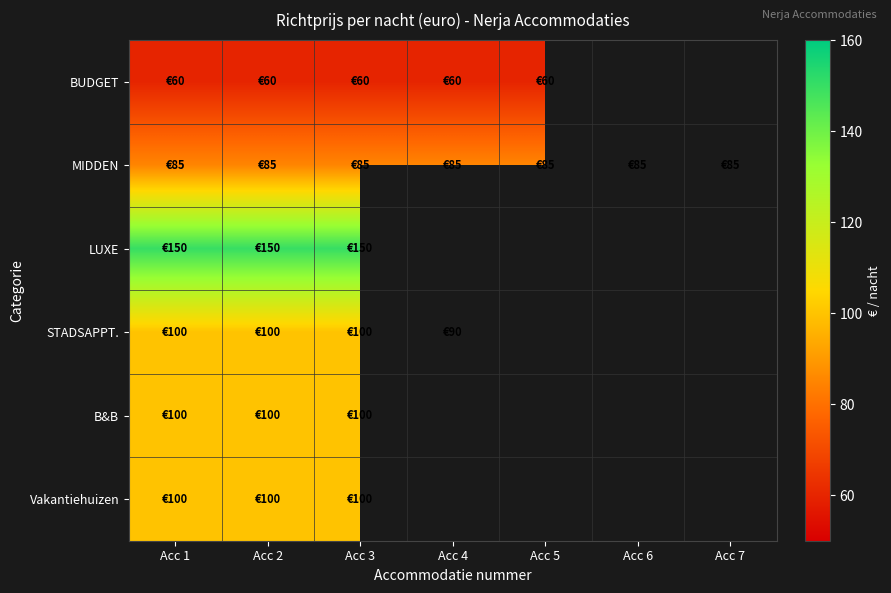

At which category is the sum across all series the highest?

Acc 1